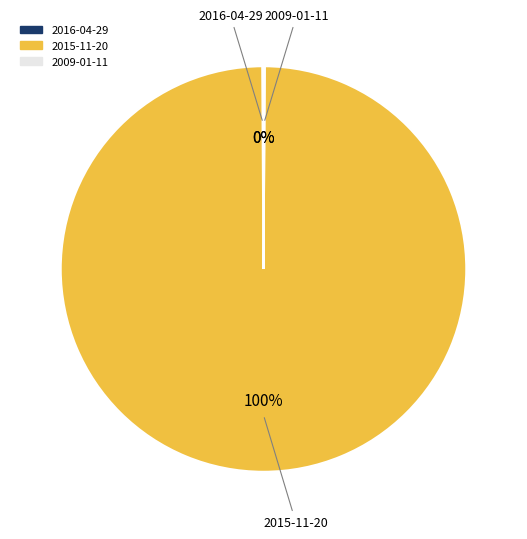

To the nearest percent, what is the difference between the largest and smallest slice percentages?

100%